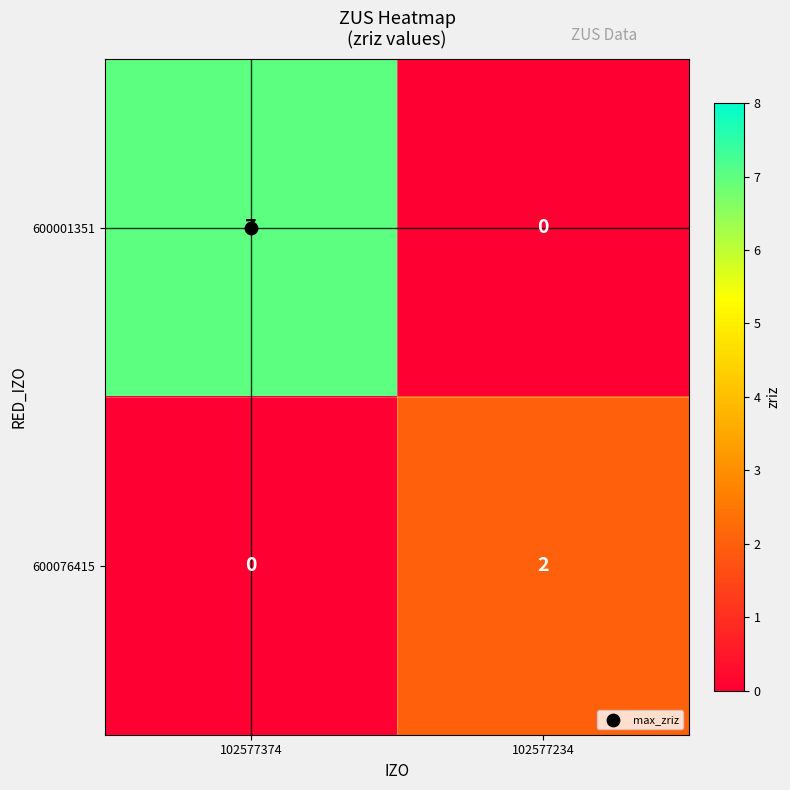

Where is 600076415 nearest to the value 1?

102577374